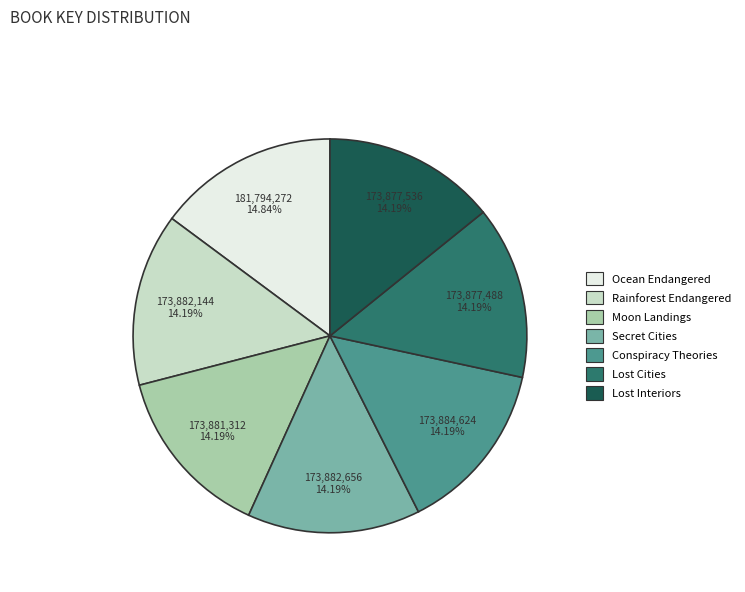

What is the ratio of the value at Moon Landings to the value at Secret Cities?

1.0